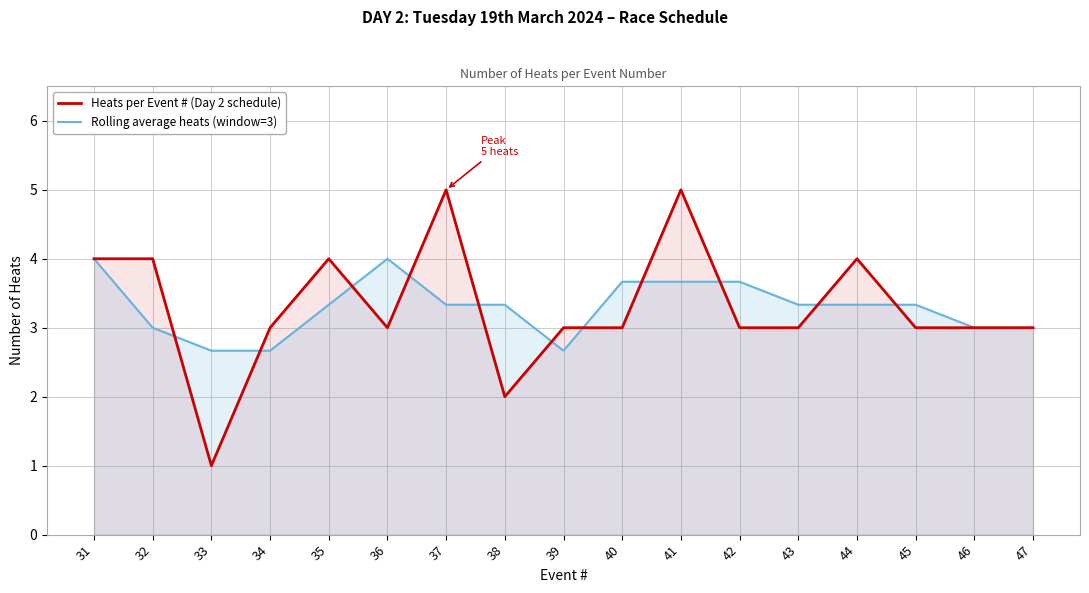

Does the chart display data point markers on the line(s)?

No